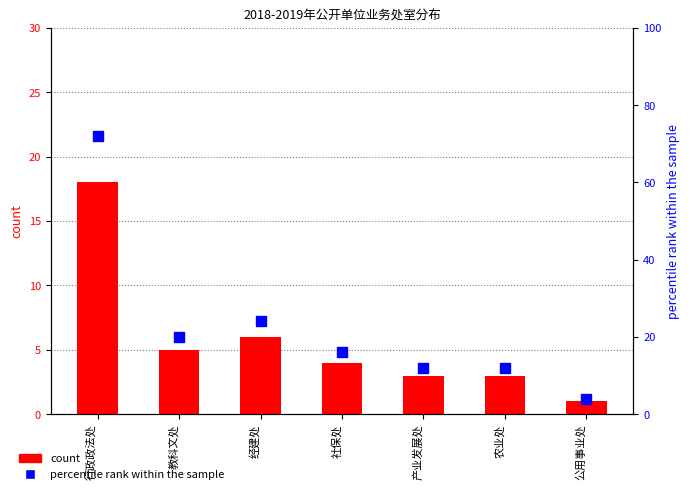

Which series has the widest spread of Y values?

percentile rank within the sample